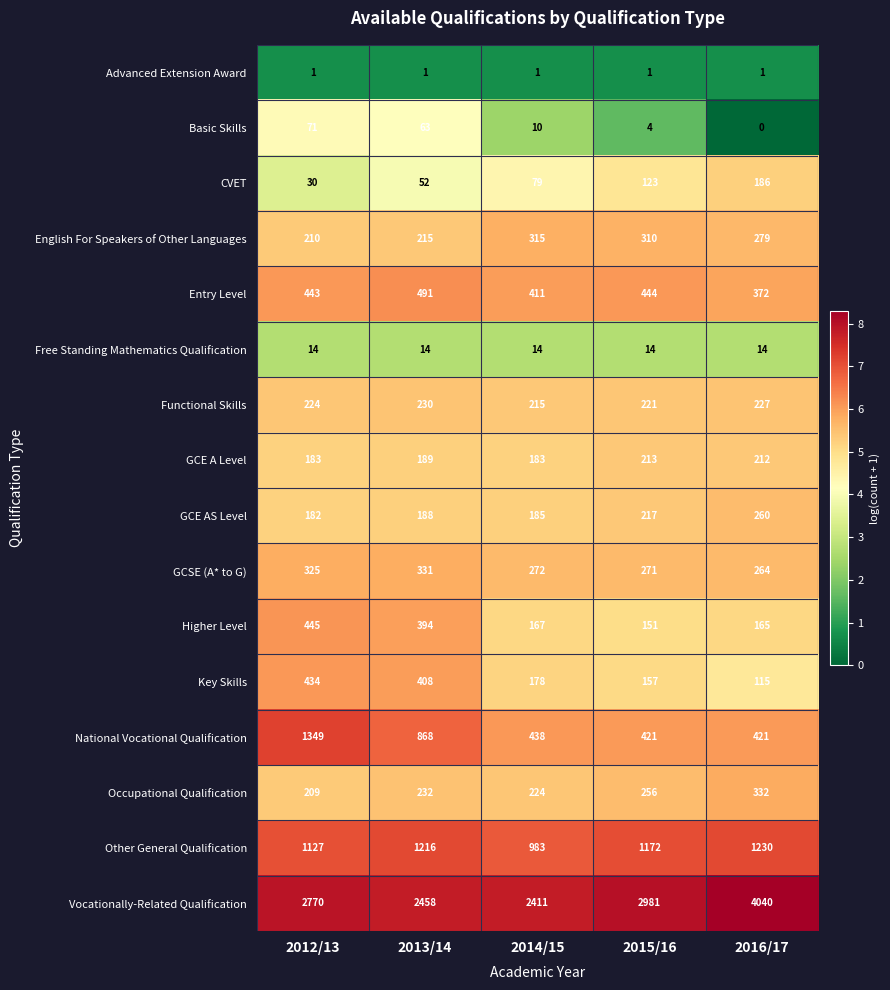

True or false: GCE A Level has a value of 212 at 2016/17.

True